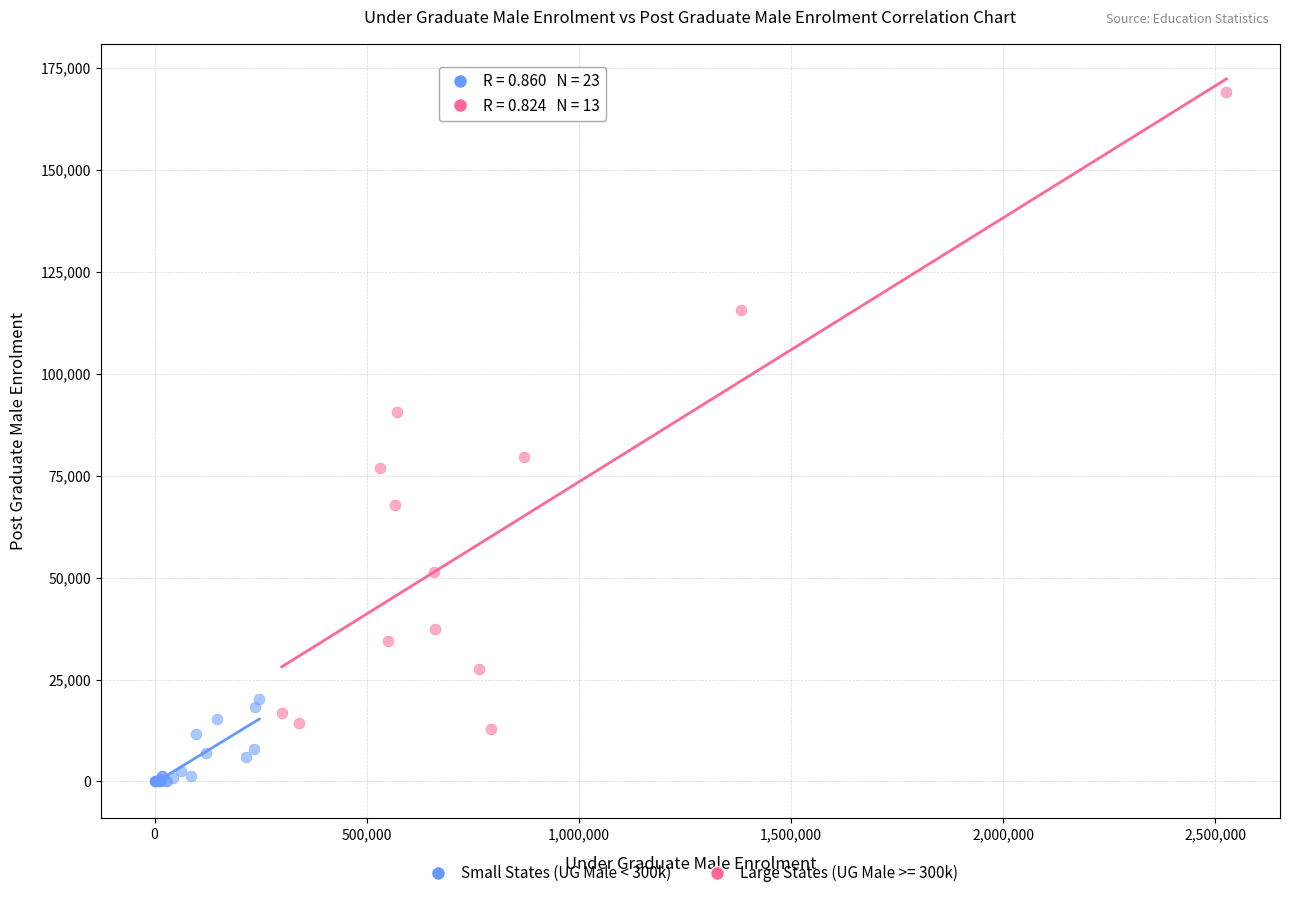

Which series reaches the maximum Y coordinate?

Large States (UG Male >= 300k)